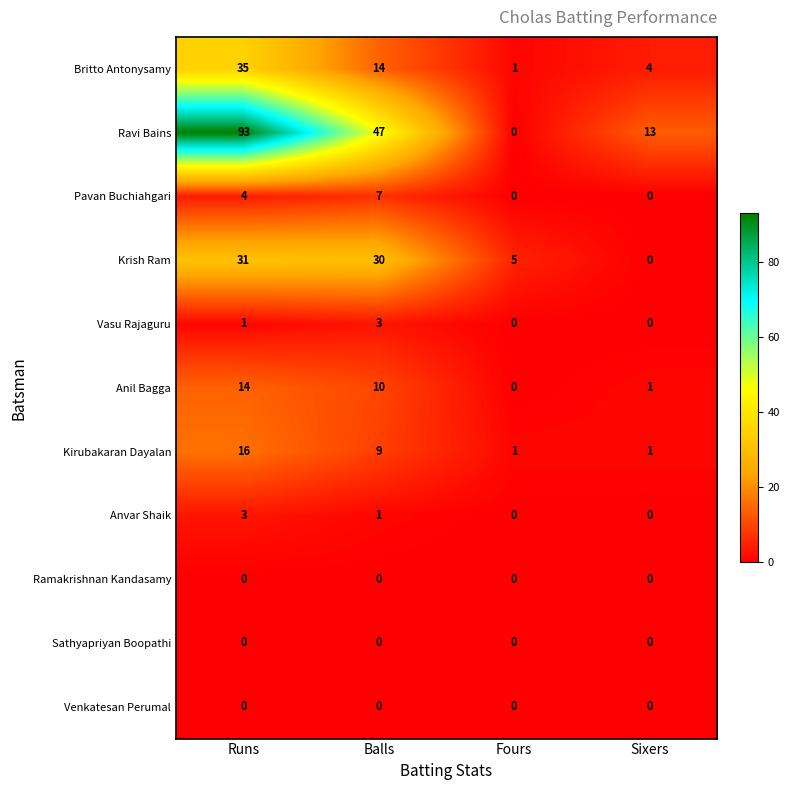

The Britto Antonysamy series shows 4 at Sixers. True or false?

True